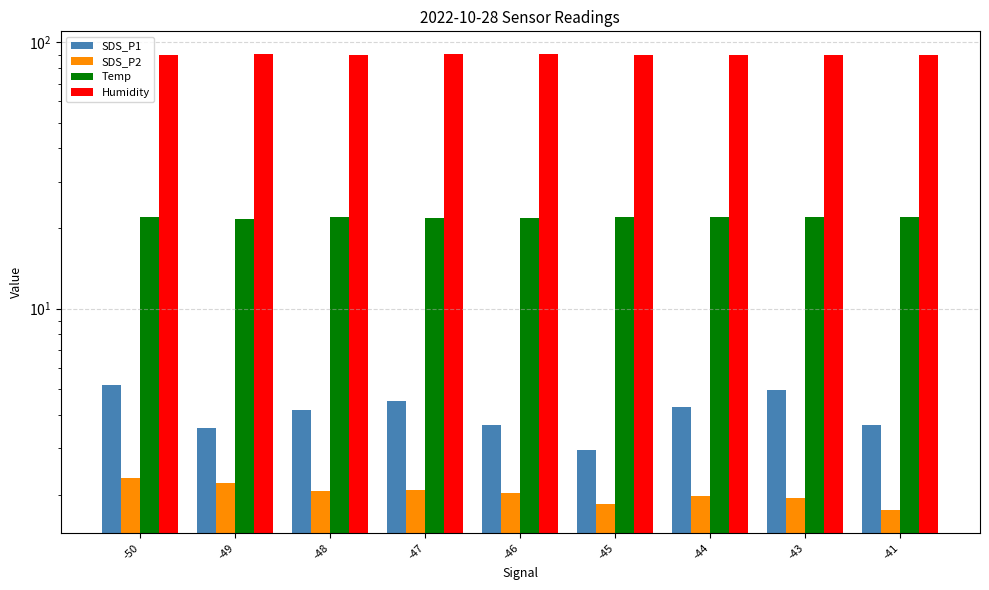

What is the difference between the highest and lowest values at -48?

87.7